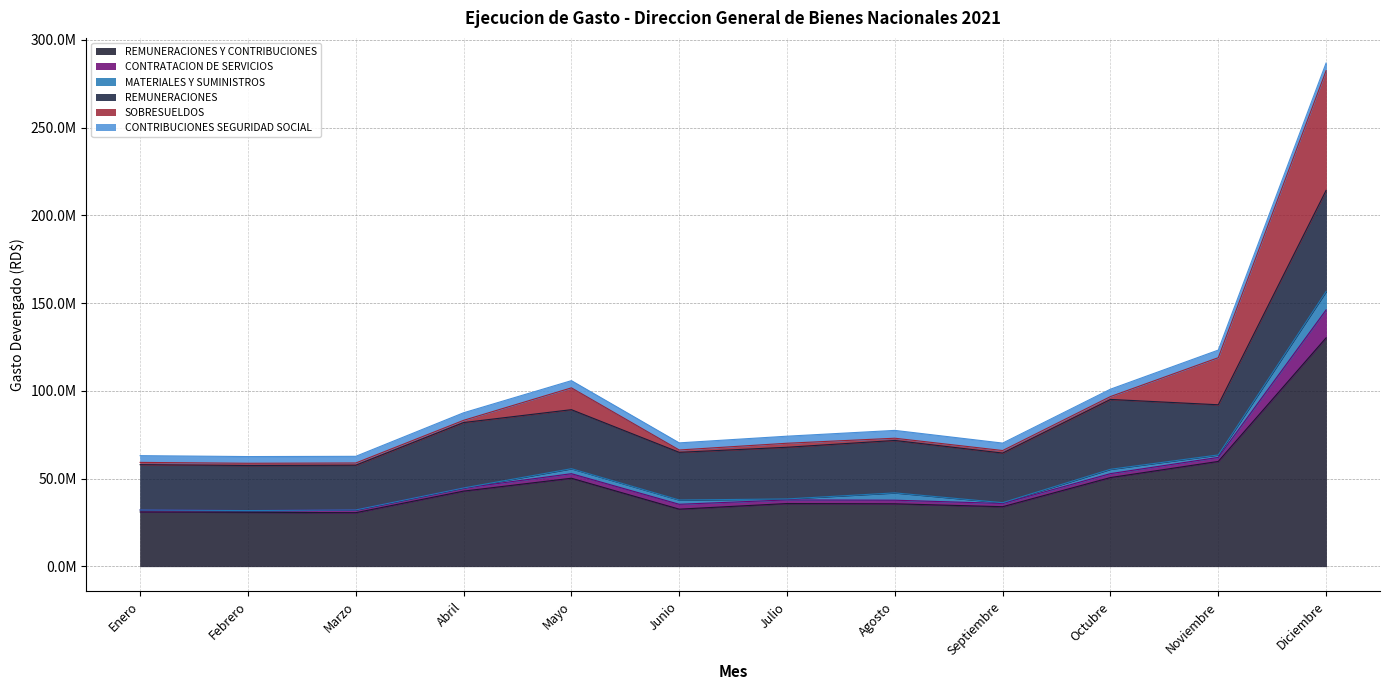

How many lines are shown in the chart?

6